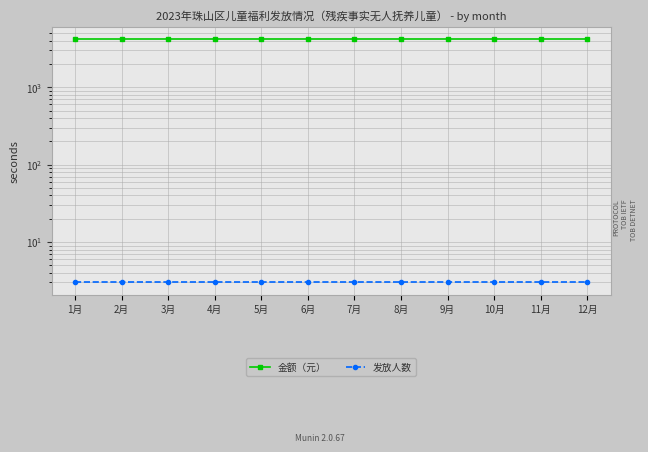

What position from the left is 6月?

6